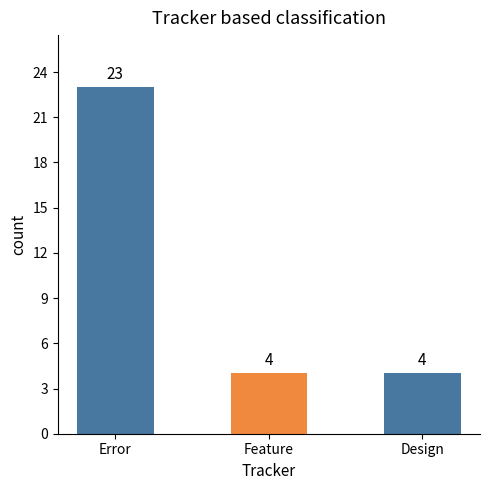

What is the minimum value shown in the chart?

4